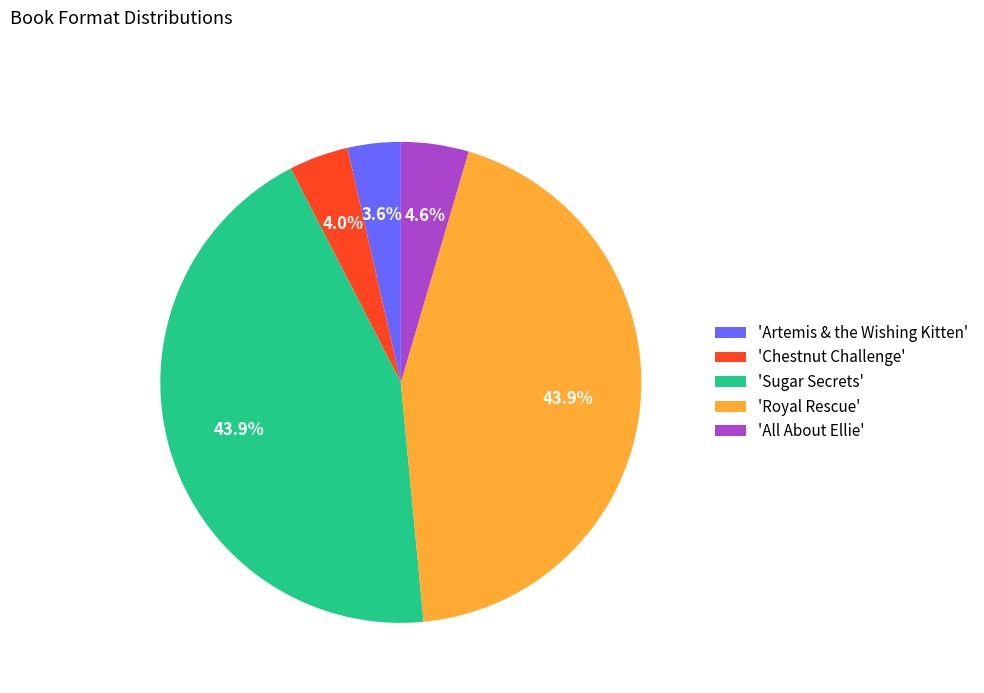

Count the number of slices in the pie.

5